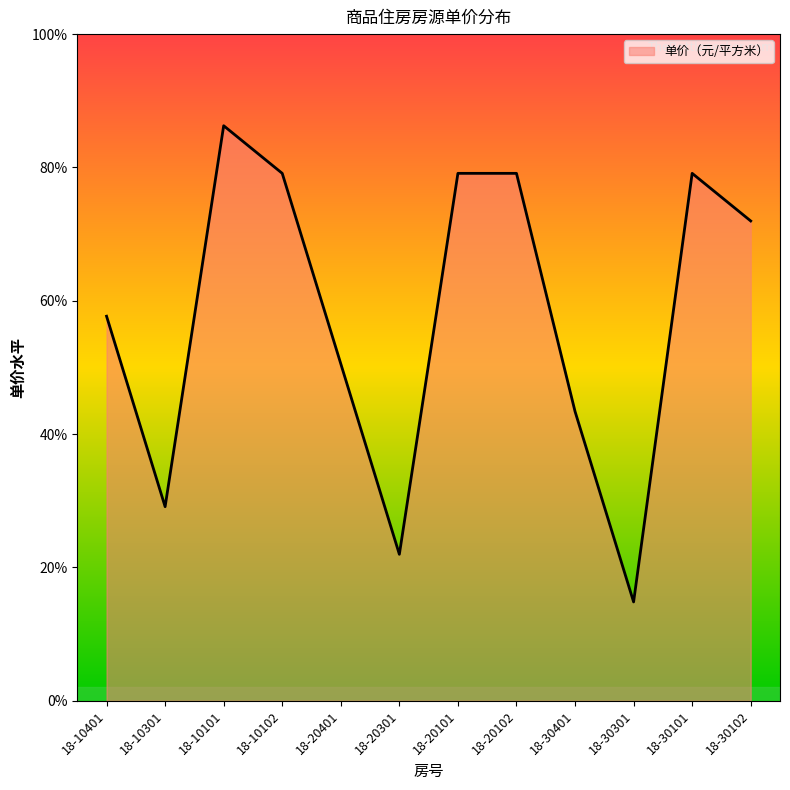

Which category has the lowest value across all series?

18-30301